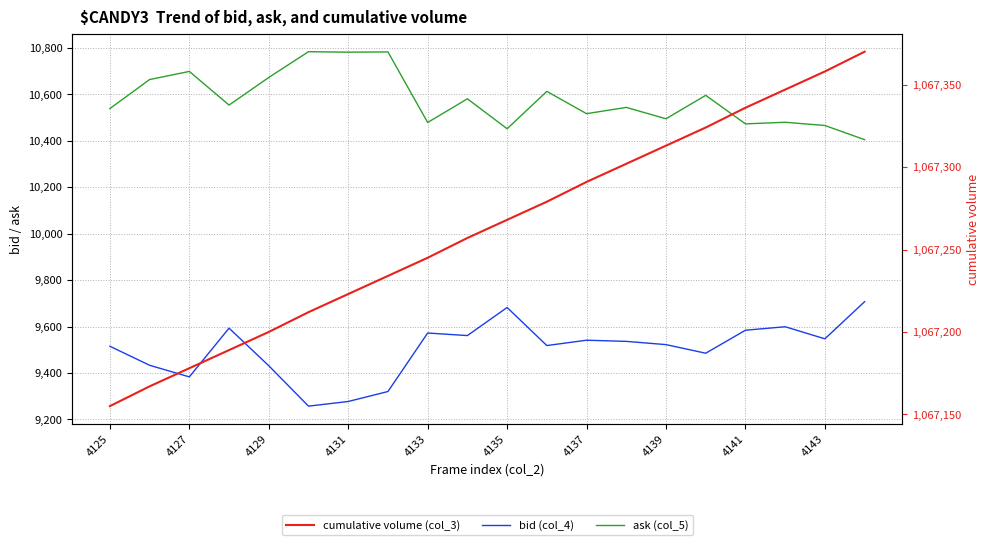

Reading left to right, extract all data points from this chart.

col_4 (bid): 9515	9433	9383	9593	9431	9257	9277	9320	9572	9561	9682	9518	9541	9536	9522	9485	9584	9599	9547	9707
col_5 (ask): 10539	10664	10699	10554	10673	10784	10782	10783	10479	10581	10452	10613	10517	10544	10495	10596	10473	10480	10466	10405
col_3 (total_vol_bid): 1067155	1067167	1067178	1067189	1067200	1067212	1067223	1067234	1067245	1067257	1067268	1067279	1067291	1067302	1067313	1067324	1067336	1067347	1067358	1067370